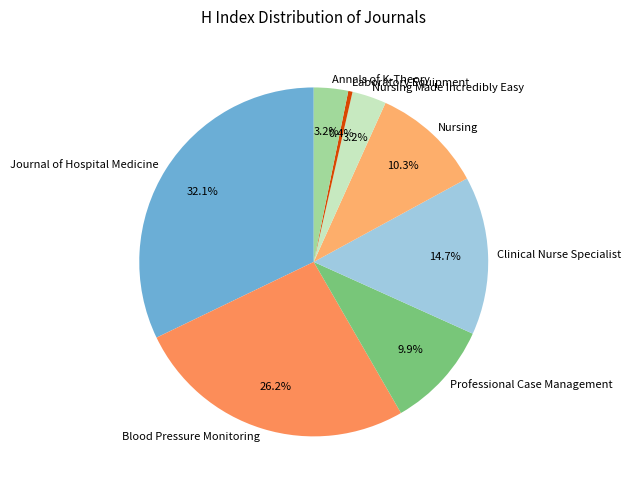

True or false: Nursing accounts for 10% of the total.

True